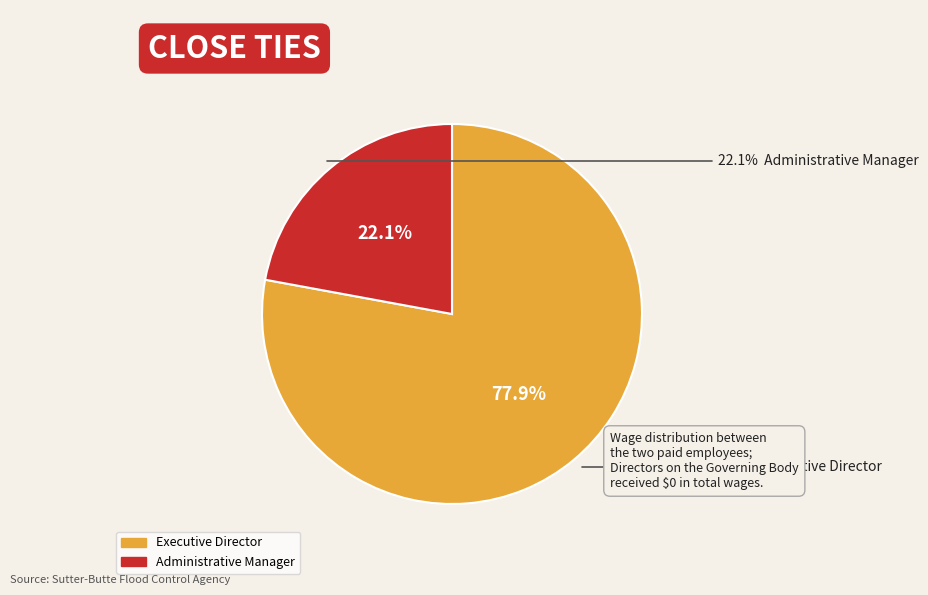

Rank the categories by value from lowest to highest.

Administrative Manager, Executive Director